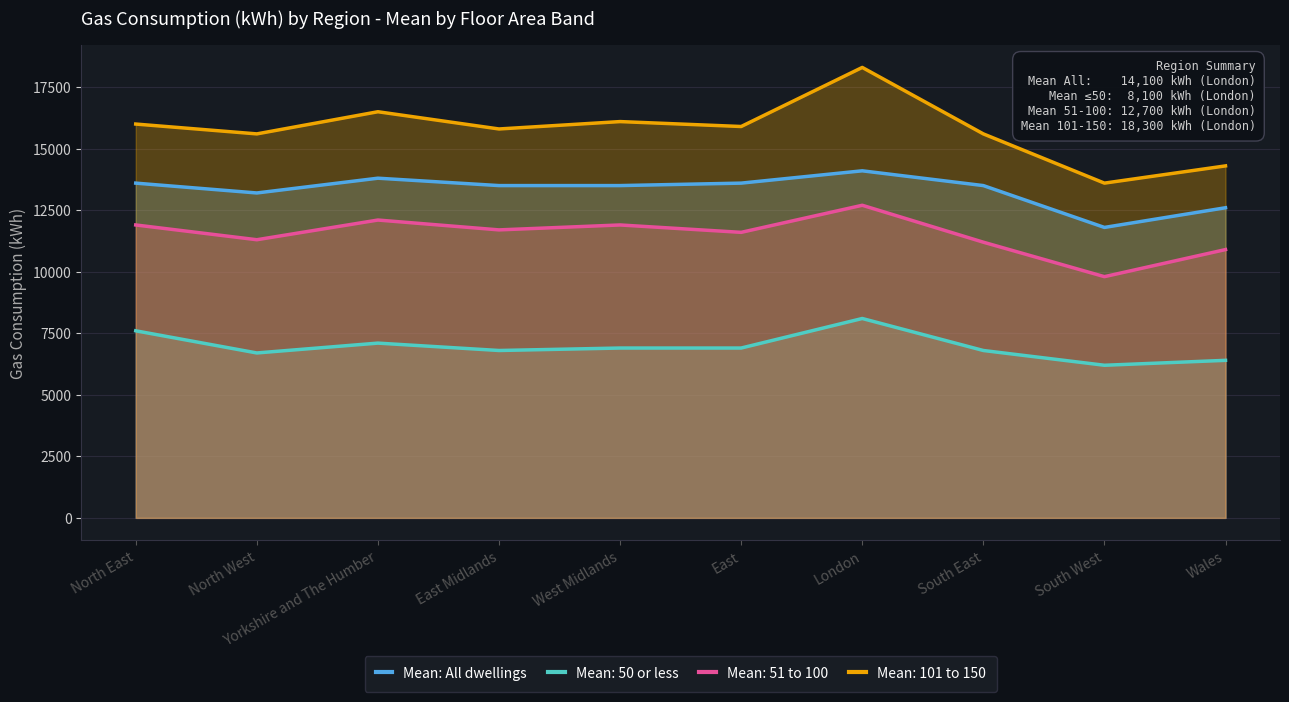

Where is the first local maximum?

Yorkshire and The Humber